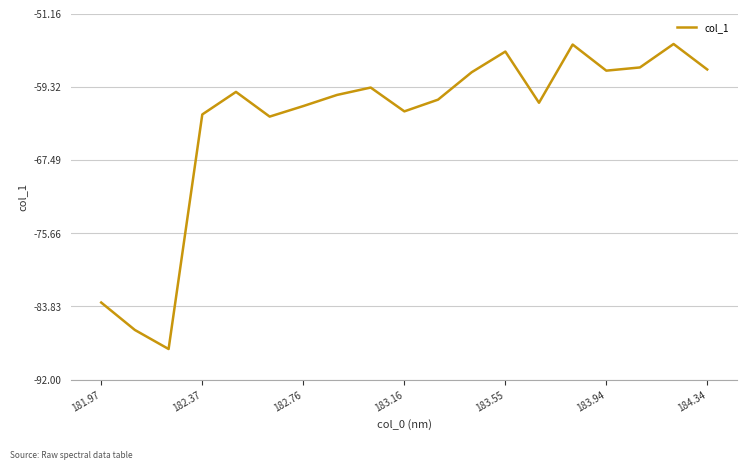

What is the smallest value displayed?

-88.6